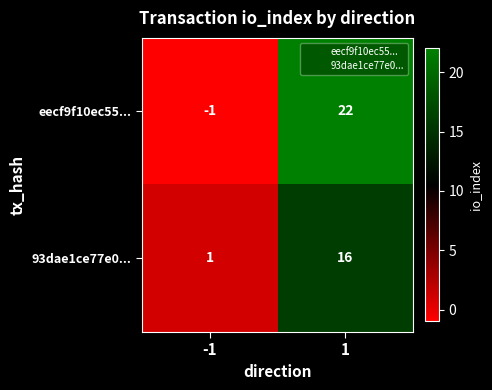

Is it true that 93dae1ce77e0... equals 0 at -1?

False